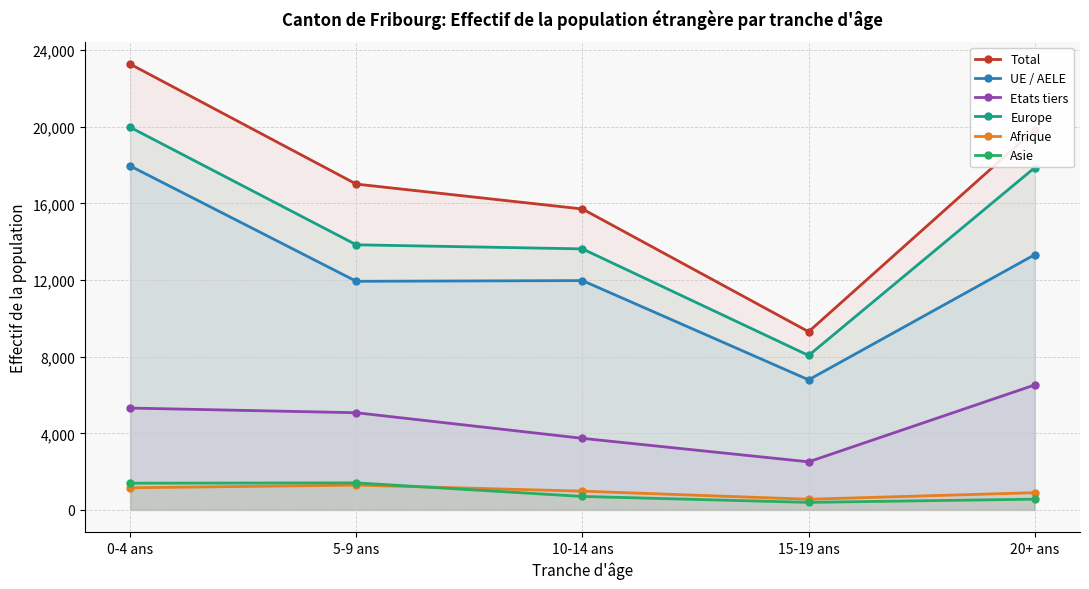

Which label corresponds to the largest value in the chart?

0-4 ans